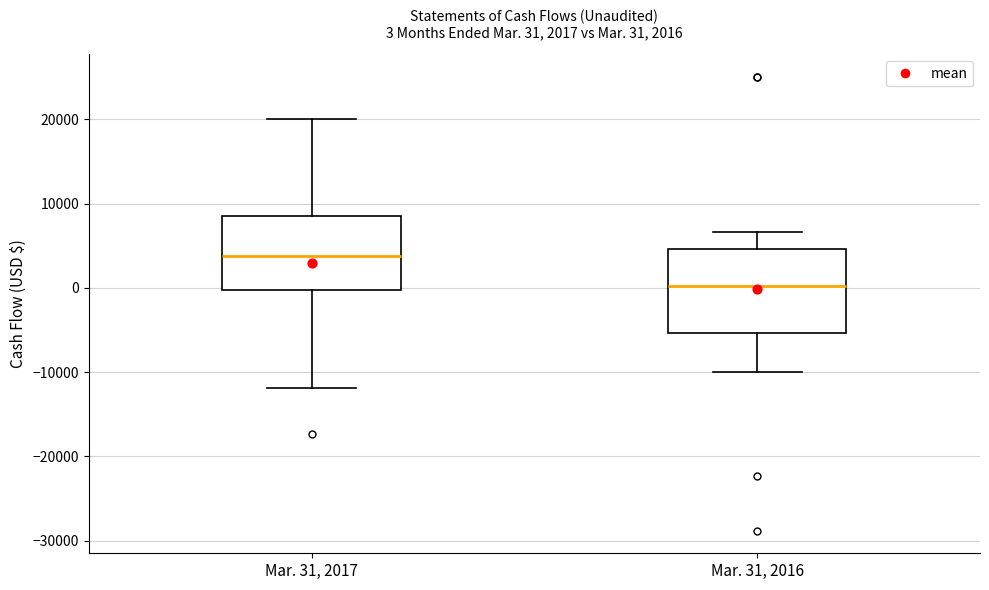

Which box's median line is the highest?

Mar. 31, 2017